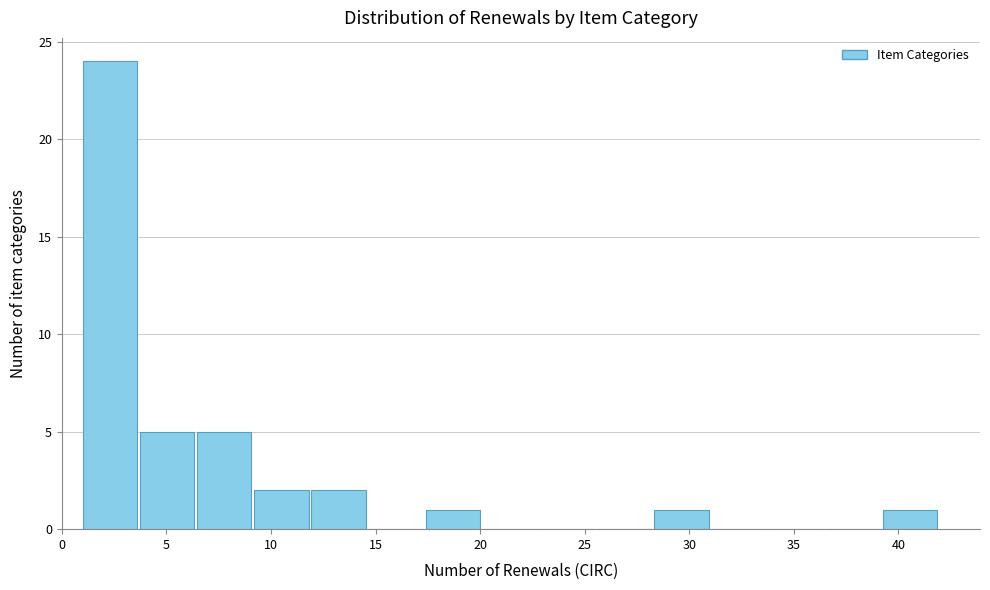

What is the height of the bar covering 12.0 to 14.5 on the x-axis? Neither the bar edges nor the heights are printed on the chart, so give them approximately, as read against the axes.

2